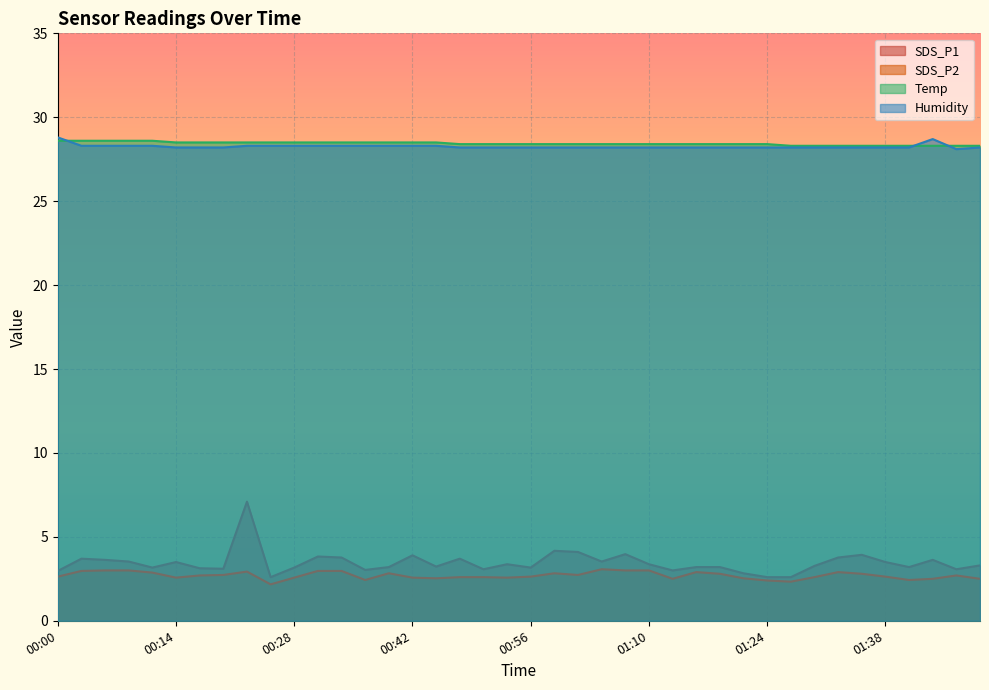

Is it true that SDS_P1 equals 2.8 at 01:21?

True